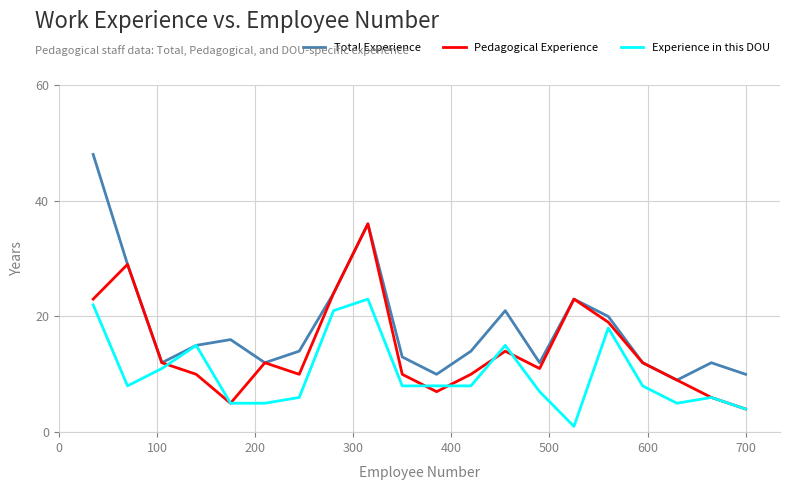

Which series has the widest spread of values?

Total Experience